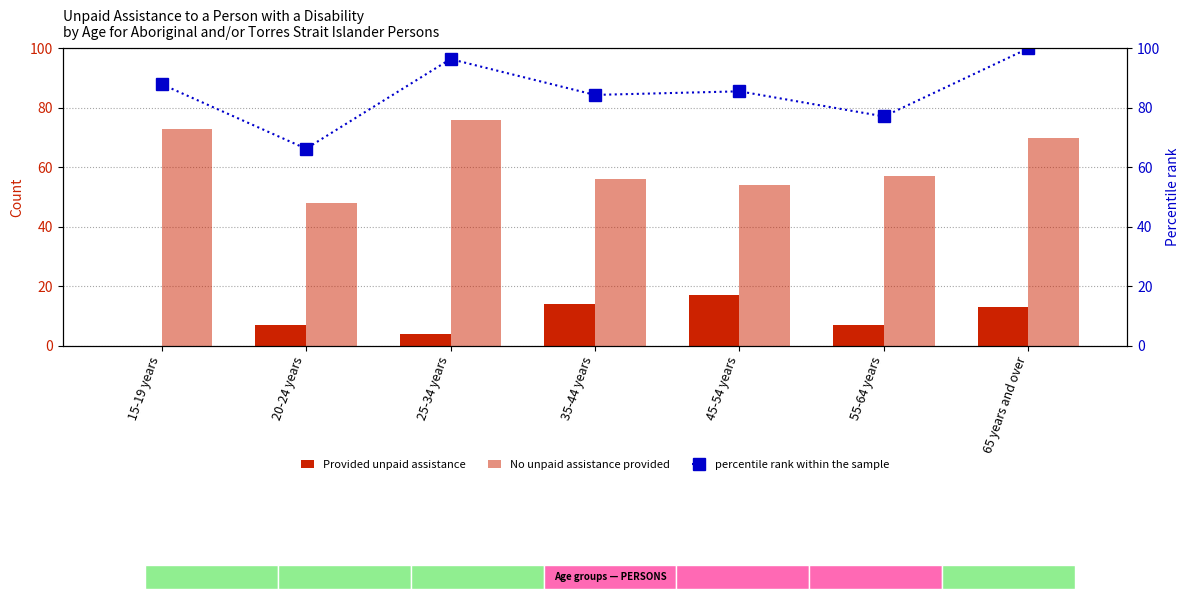

The No unpaid assistance provided series shows 98.9 at 35-44 years. True or false?

False